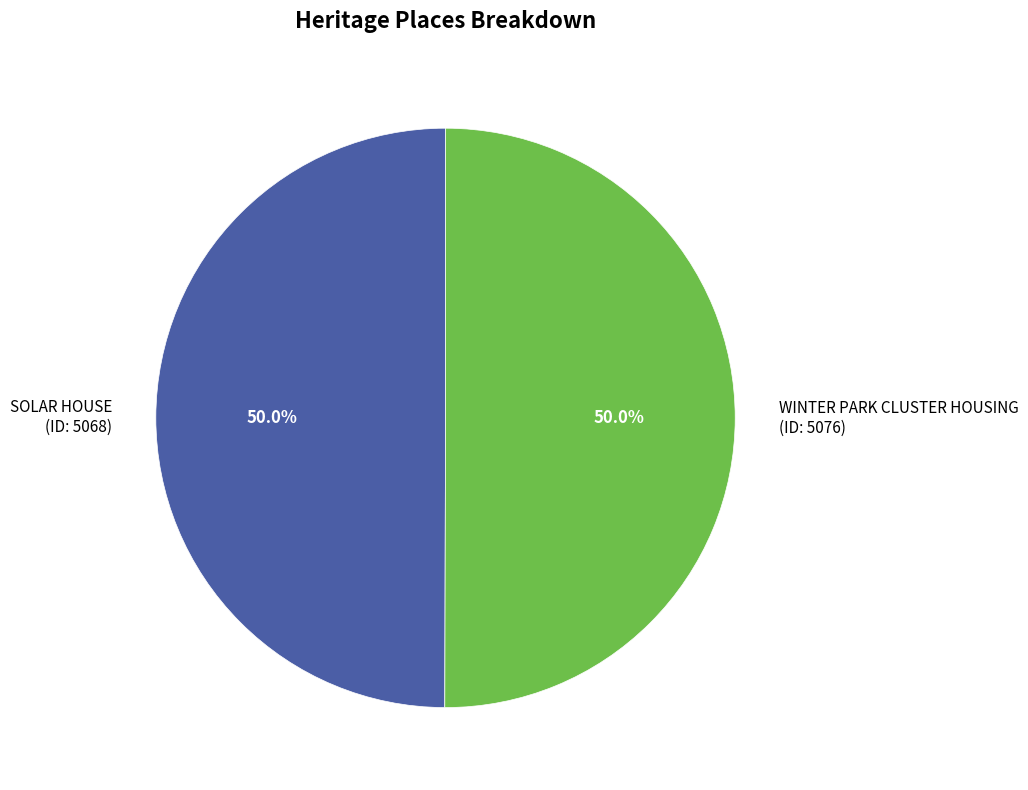

How many segments does this pie chart have?

2